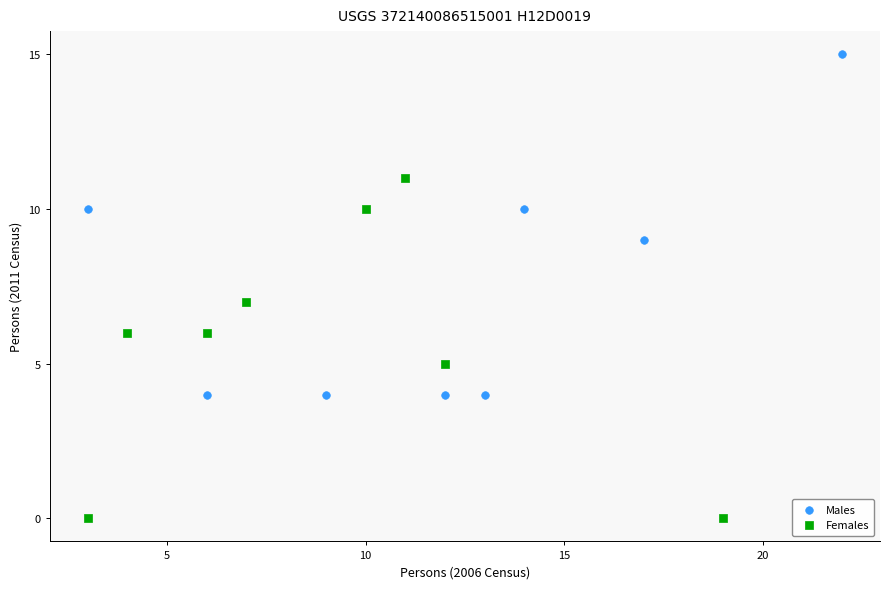

Which series contains the highest Y value?

Males